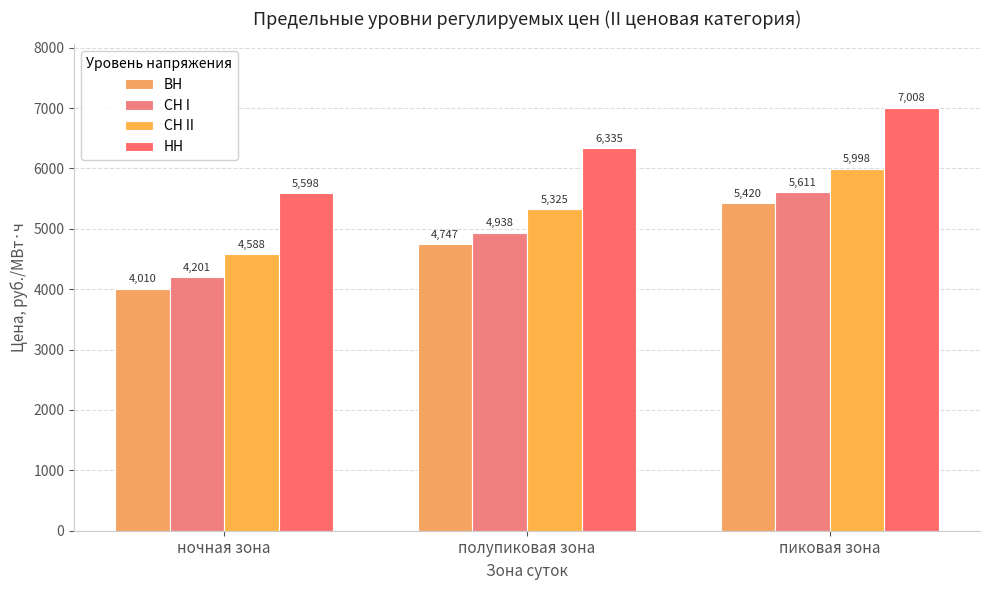

What are all the series names shown in the legend?

ВН, СН I, СН II, НН